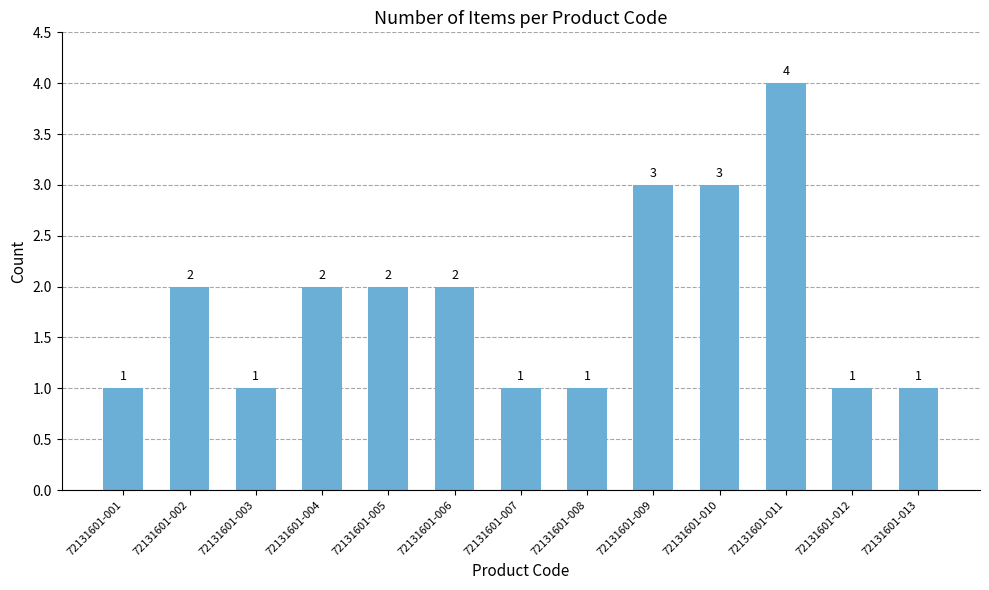

Are the bars grouped side by side (vs. stacked)?

No